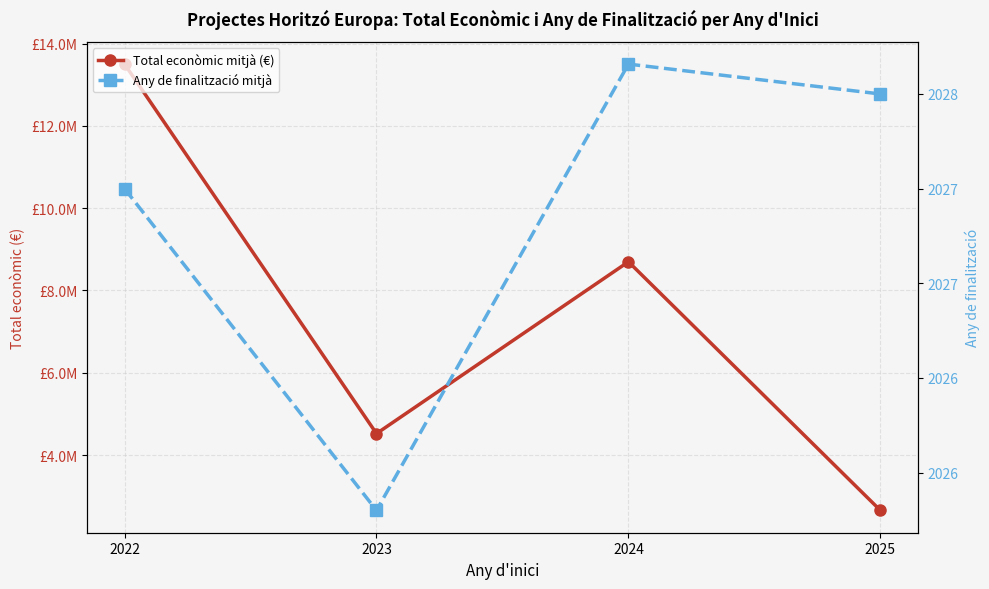

At which category is the sum across all series the highest?

2022